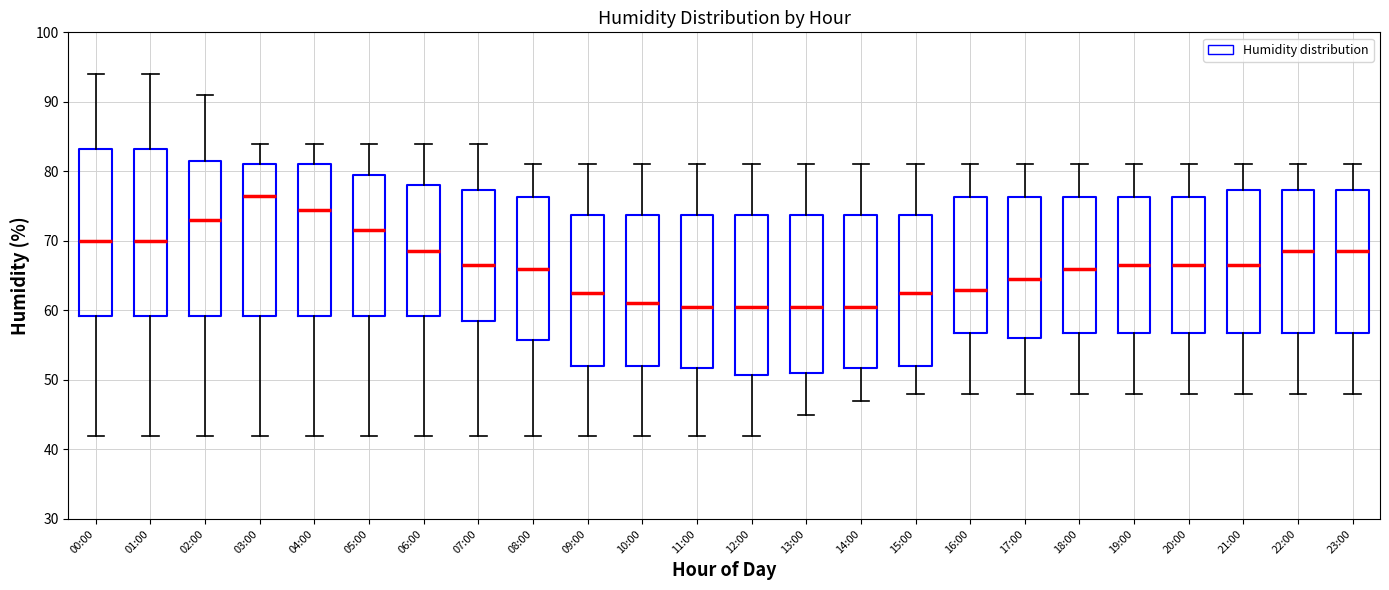

Reading left to right, transcribe this box plot: for each box, give where its median line is, the range the box spans, and where its two whiskers end, as read against the y-axis. The values are not printed on the chart, so give them approximately, as read against the axis.

00:00: median 70, box 59 to 83, whiskers 42 to 94
01:00: median 70, box 59 to 83, whiskers 42 to 94
02:00: median 73, box 59 to 82, whiskers 42 to 91
03:00: median 77, box 59 to 81, whiskers 42 to 84
04:00: median 75, box 59 to 81, whiskers 42 to 84
05:00: median 72, box 59 to 80, whiskers 42 to 84
06:00: median 69, box 59 to 78, whiskers 42 to 84
07:00: median 67, box 59 to 77, whiskers 42 to 84
08:00: median 66, box 56 to 76, whiskers 42 to 81
09:00: median 63, box 52 to 74, whiskers 42 to 81
10:00: median 61, box 52 to 74, whiskers 42 to 81
11:00: median 61, box 52 to 74, whiskers 42 to 81
12:00: median 61, box 51 to 74, whiskers 42 to 81
13:00: median 61, box 51 to 74, whiskers 45 to 81
14:00: median 61, box 52 to 74, whiskers 47 to 81
15:00: median 63, box 52 to 74, whiskers 48 to 81
16:00: median 63, box 57 to 76, whiskers 48 to 81
17:00: median 65, box 56 to 76, whiskers 48 to 81
18:00: median 66, box 57 to 76, whiskers 48 to 81
19:00: median 67, box 57 to 76, whiskers 48 to 81
20:00: median 67, box 57 to 76, whiskers 48 to 81
21:00: median 67, box 57 to 77, whiskers 48 to 81
22:00: median 69, box 57 to 77, whiskers 48 to 81
23:00: median 69, box 57 to 77, whiskers 48 to 81